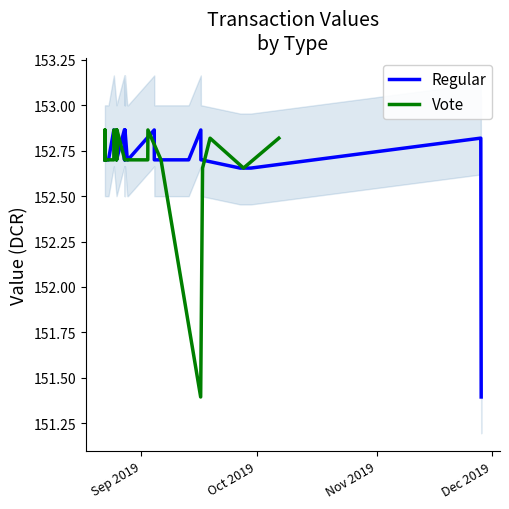

How many series are shown in this chart?

2